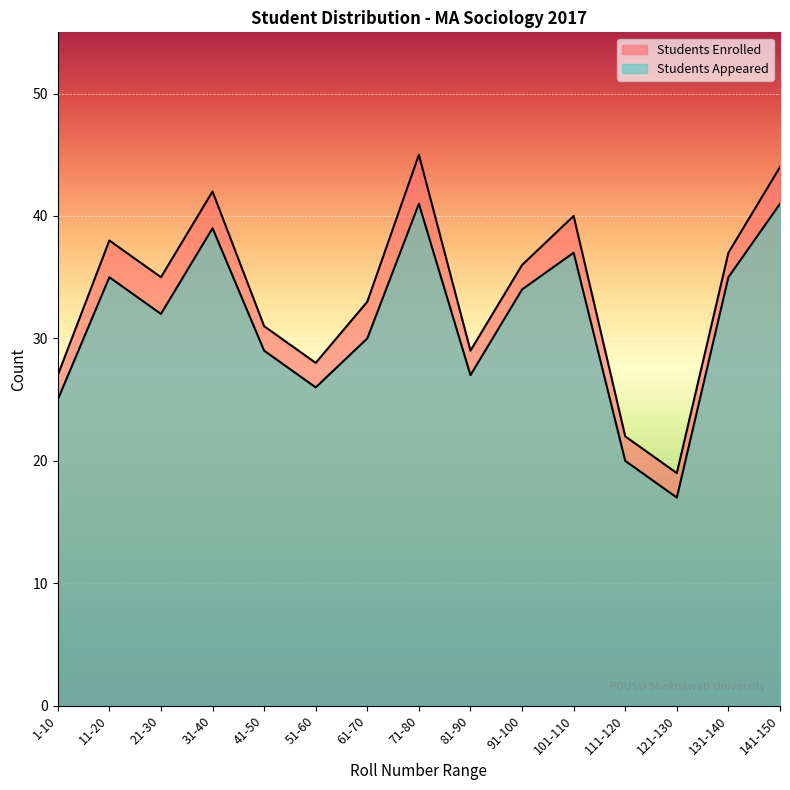

What is the total value across all series at 71-80?

86